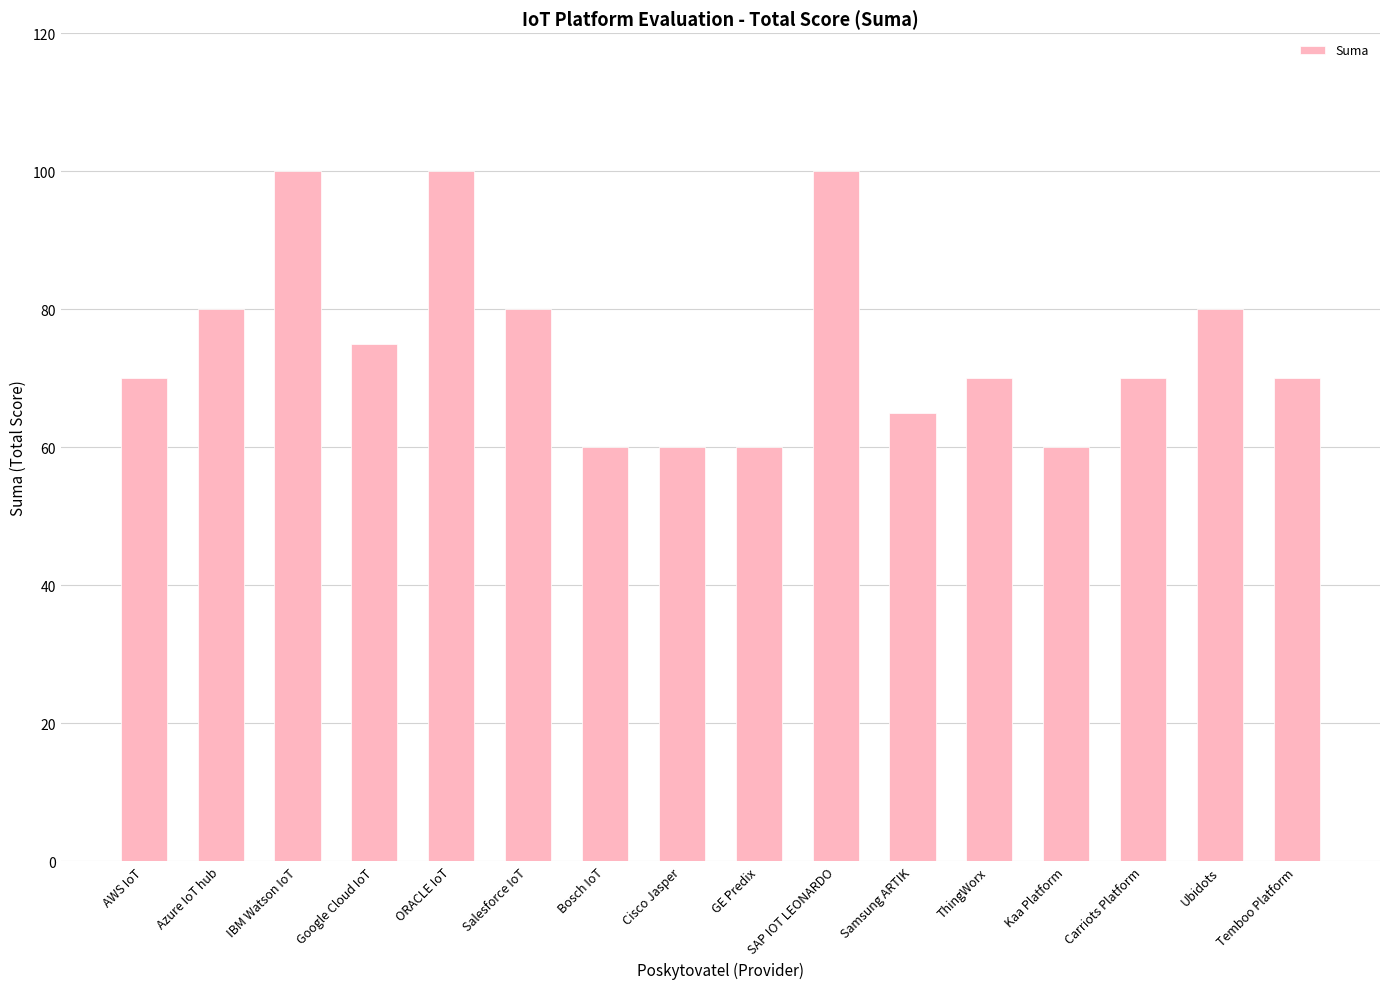

What is the greatest value displayed?

100